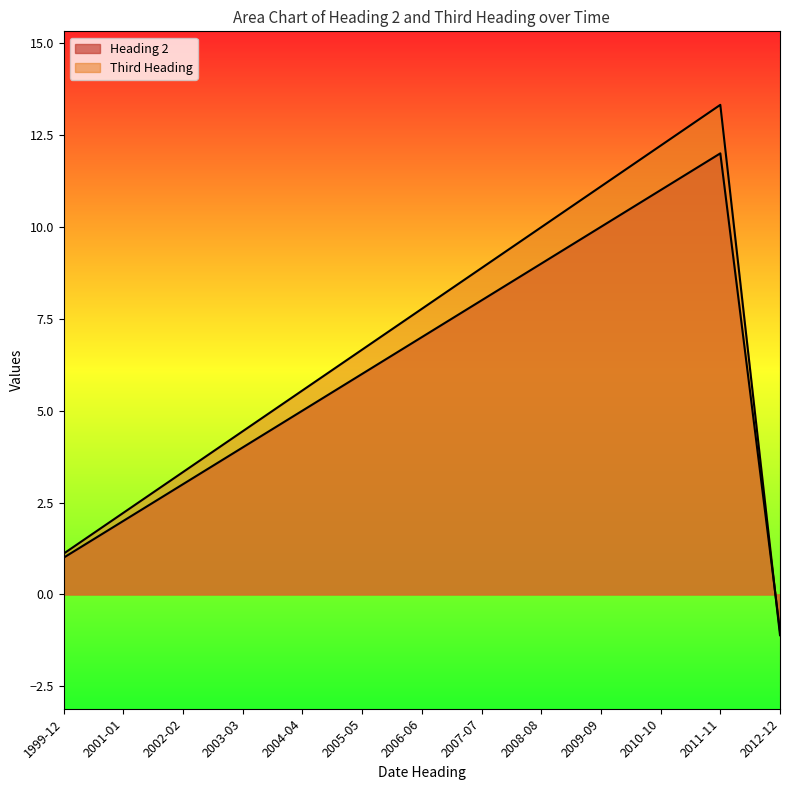

Does the chart display data point markers on the line(s)?

No